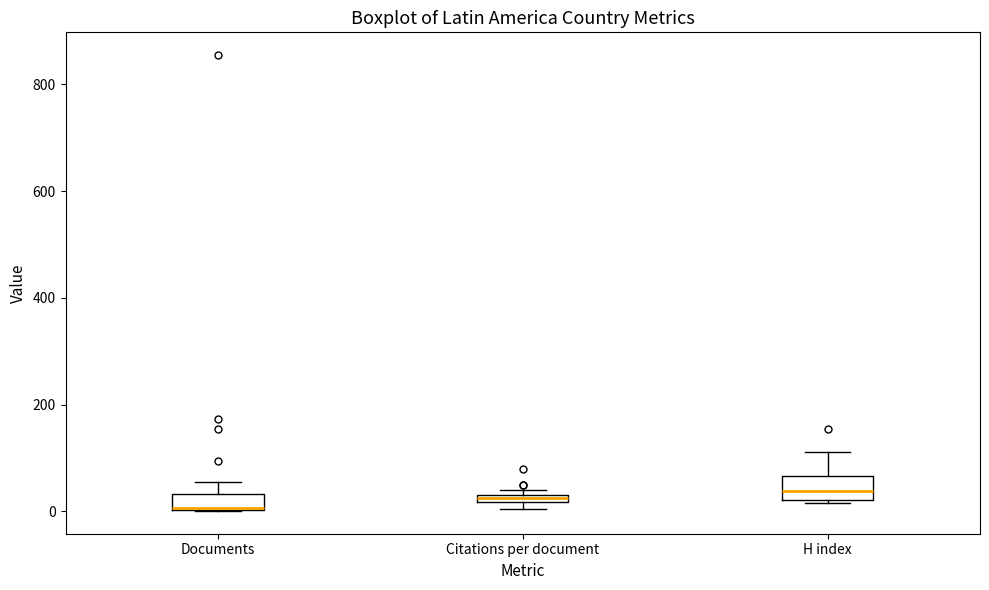

Where does the upper whisker of the box for H index end on the y-axis? The values are not printed on the chart, so give them approximately, as read against the axis.

120